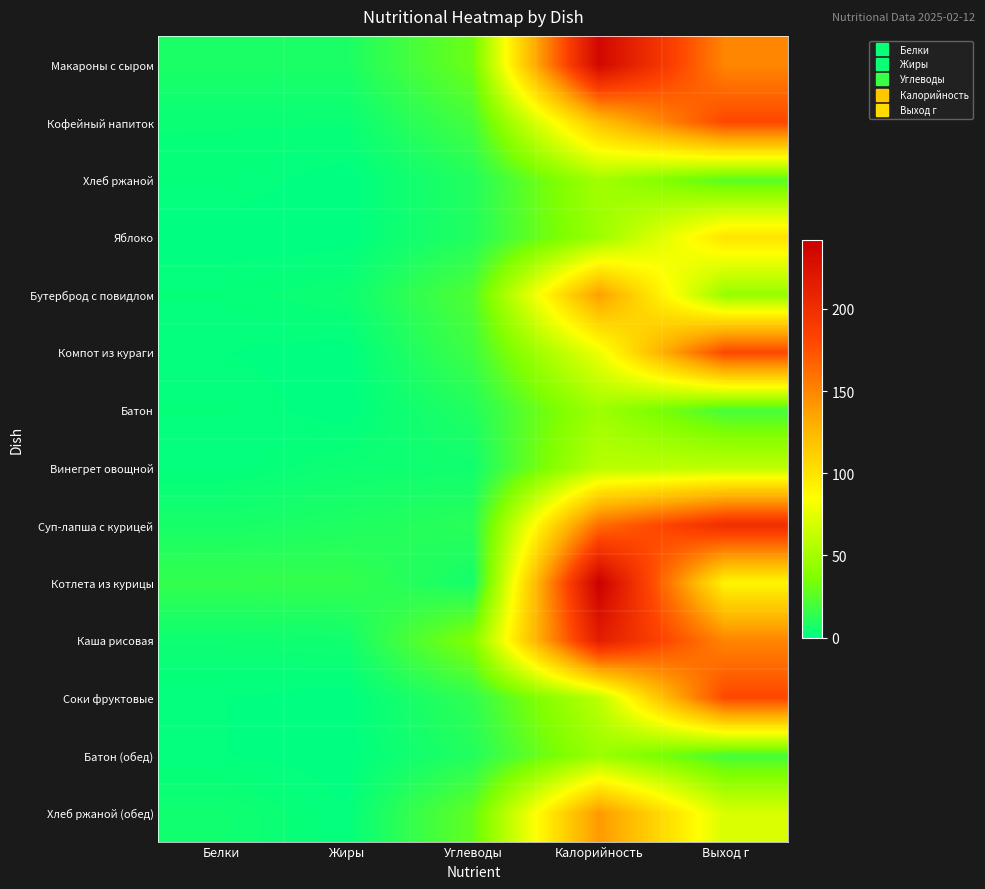

Reading left to right, extract all data points from this chart.

Макароны с сыром: Белки=8	Жиры=8	Углеводы=31	Калорийность=235	Выход г=150
Кофейный напиток: Белки=3	Жиры=3	Углеводы=20	Калорийность=119	Выход г=180
Хлеб ржаной: Белки=2	Жиры=0	Углеводы=10	Калорийность=50	Выход г=25
Яблоко: Белки=0	Жиры=0	Углеводы=10	Калорийность=47	Выход г=100
Бутерброд с повидлом: Белки=2	Жиры=4	Углеводы=23	Калорийность=138	Выход г=45
Компот из кураги: Белки=1	Жиры=0	Углеводы=18	Калорийность=78	Выход г=180
Батон: Белки=2	Жиры=0	Углеводы=10	Калорийность=48	Выход г=20
Винегрет овощной: Белки=1	Жиры=4	Углеводы=5	Калорийность=58	Выход г=60
Суп-лапша с курицей: Белки=7	Жиры=9	Углеводы=12	Калорийность=162	Выход г=200
Котлета из курицы: Белки=15	Жиры=15	Углеводы=6	Калорийность=242	Выход г=90
Каша рисовая: Белки=4	Жиры=5	Углеводы=38	Калорийность=215	Выход г=150
Соки фруктовые: Белки=1	Жиры=0	Углеводы=14	Калорийность=59	Выход г=180
Батон (обед): Белки=1	Жиры=0	Углеводы=10	Калорийность=47	Выход г=20
Хлеб ржаной (обед): Белки=5	Жиры=1	Углеводы=28	Калорийность=141	Выход г=70